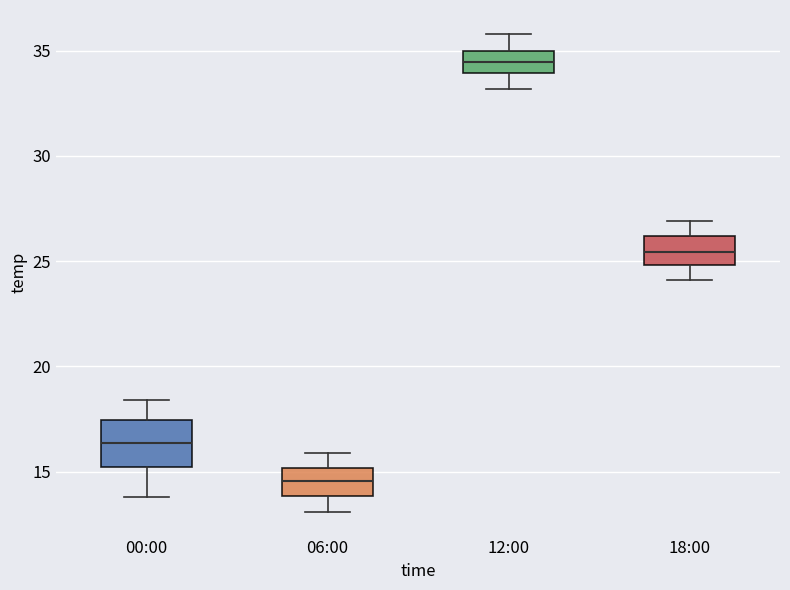

Reading left to right, transcribe this box plot: for each box, give where its median line is, the range the box spans, and where its two whiskers end, as read against the y-axis. The values are not printed on the chart, so give them approximately, as read against the axis.

00:00: median 16.5, box 15.0 to 17.5, whiskers 14.0 to 18.5
06:00: median 14.5, box 14.0 to 15.0, whiskers 13.0 to 16.0
12:00: median 34.5, box 34.0 to 35.0, whiskers 33.0 to 36.0
18:00: median 25.5, box 25.0 to 26.0, whiskers 24.0 to 27.0